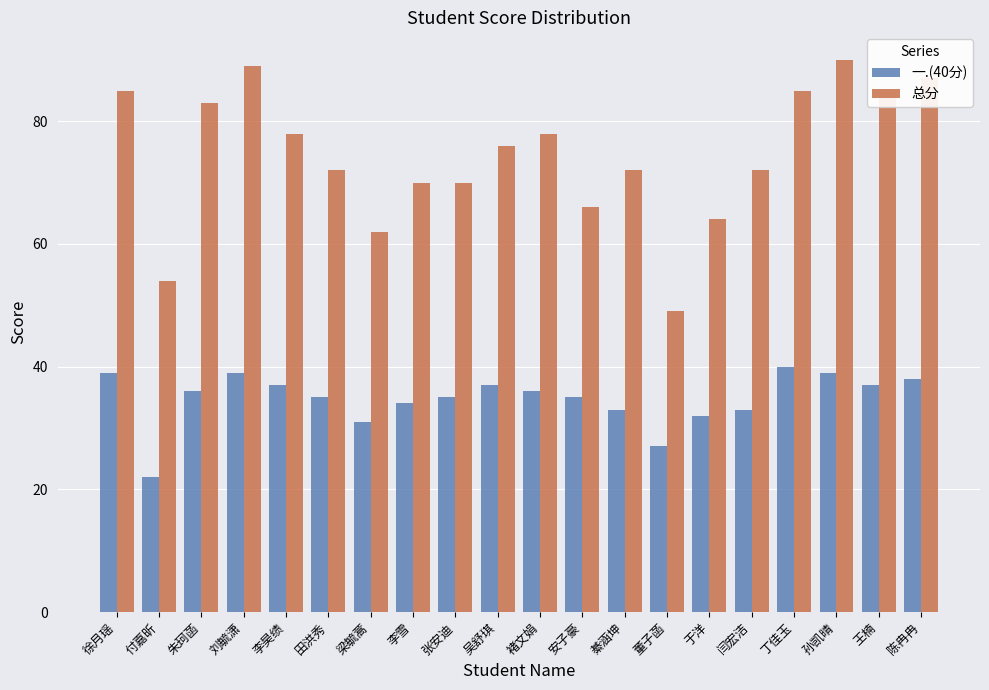

Which category has the lowest value in the 总分 series?

董子菡